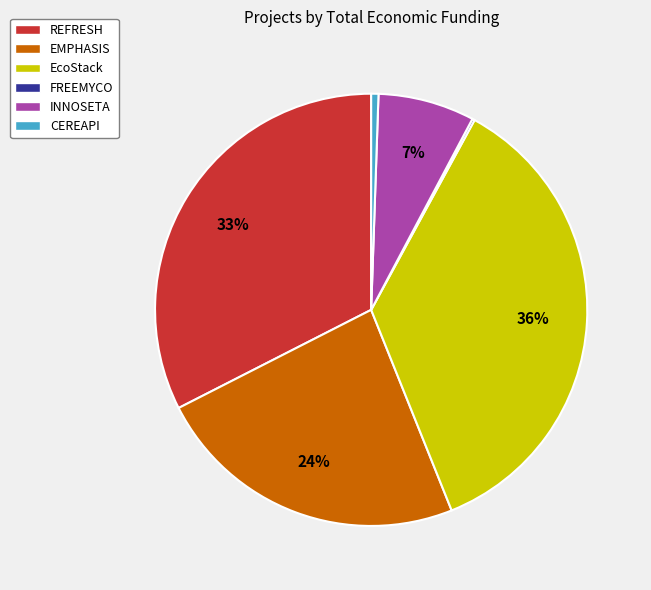

Is there a majority slice in this chart?

No